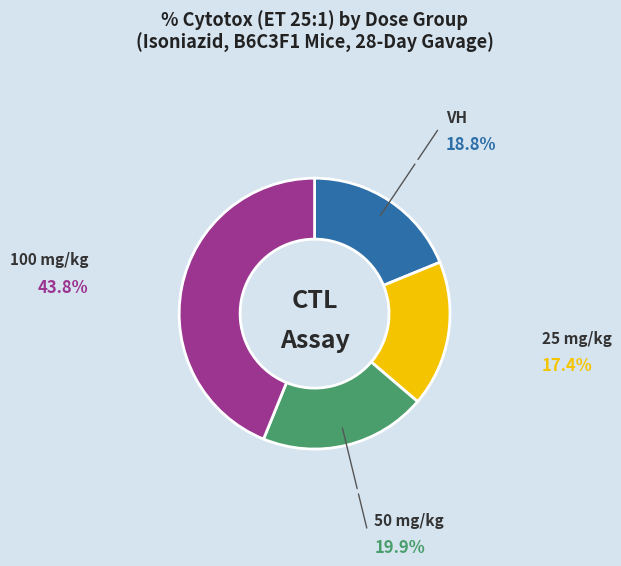

Does any single category account for the majority?

No